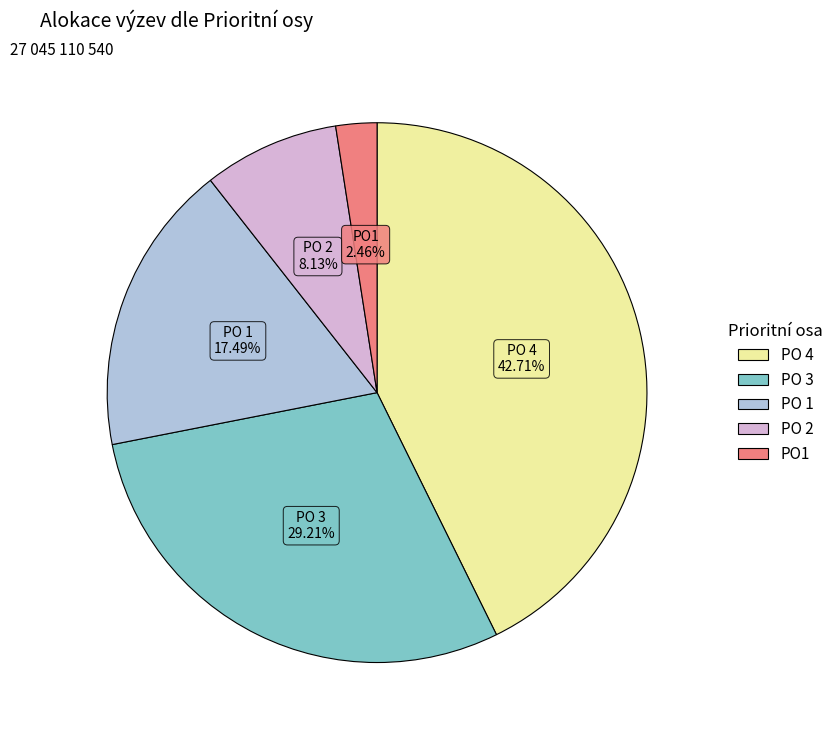

Is there any slice that represents more than half of the pie?

No